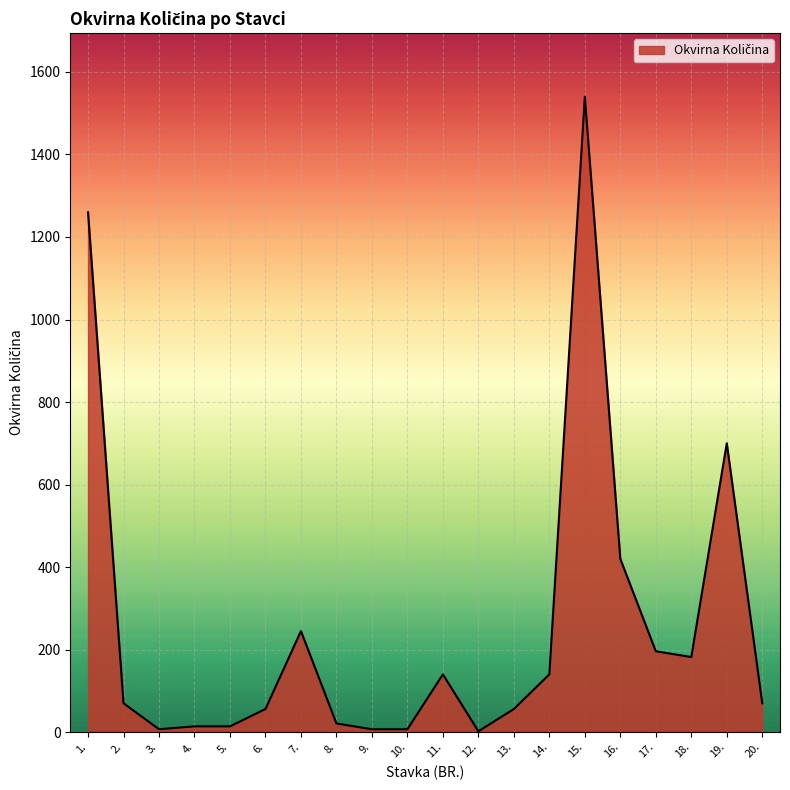

What is the greatest value displayed?

1540